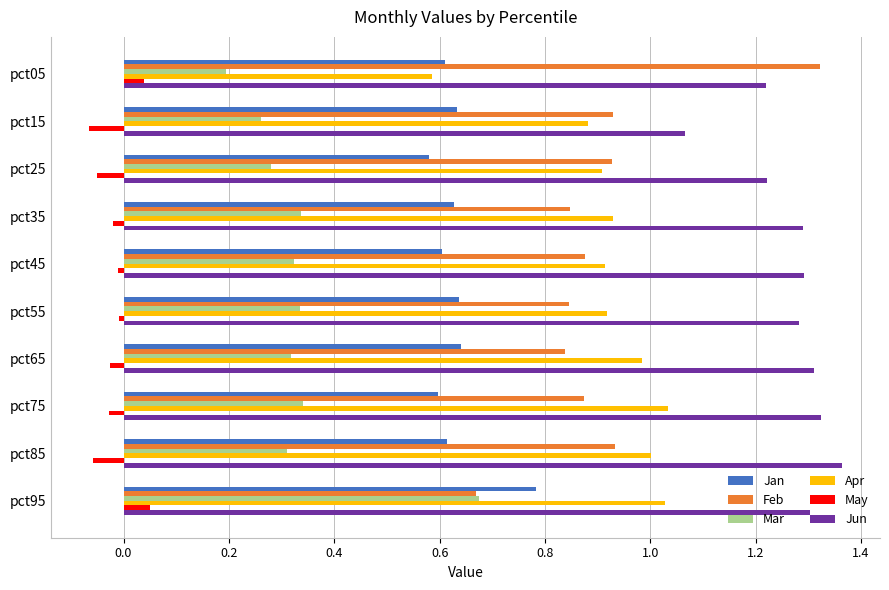

Rank the series at pct35 from highest to lowest value.

Jun, Apr, Feb, Jan, Mar, May